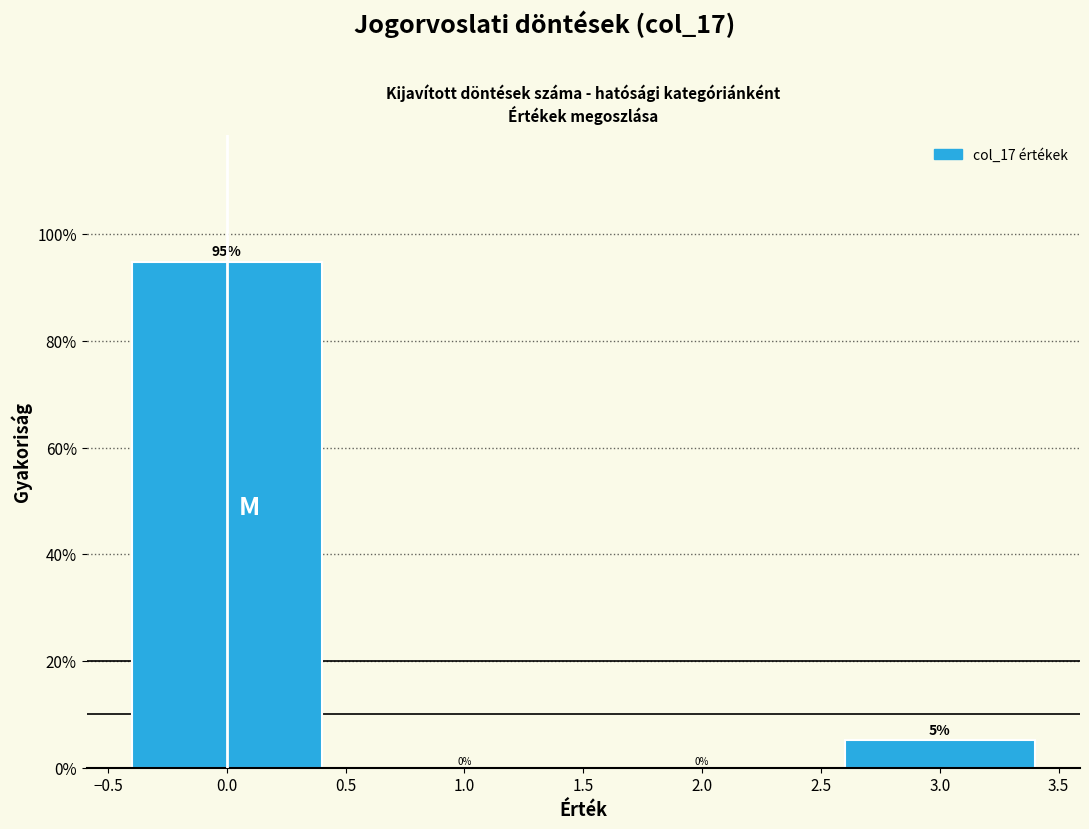

Which range on the x-axis has the tallest bar?

-0.5 to 0.5